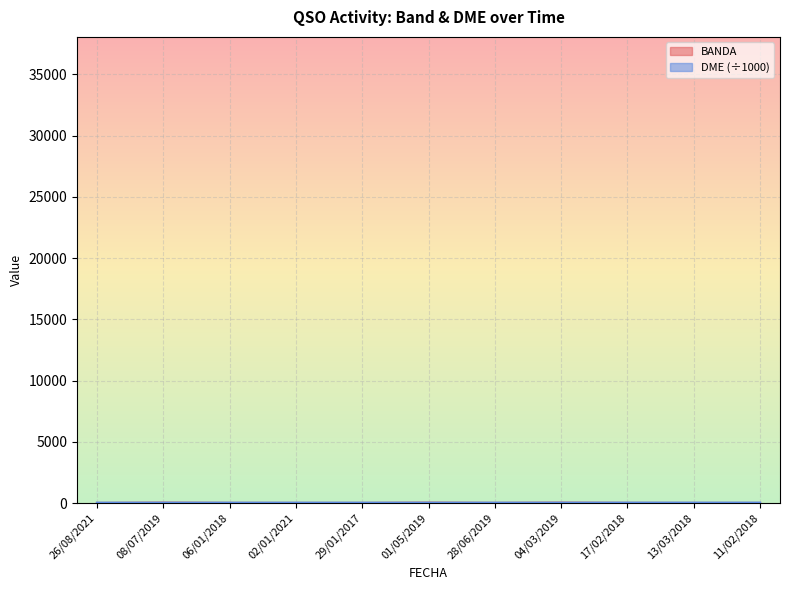

Reading right to left, what are all the values shown in this chart?

BANDA: 15.0	15.0	20.0	40.0	20.0	40.0	17.0	17.0	20.0	40.0	15.0
DME: 38.1	38.0	38.0	35.0	35.0	35.0	35.0	35.0	35.0	35.0	35.0